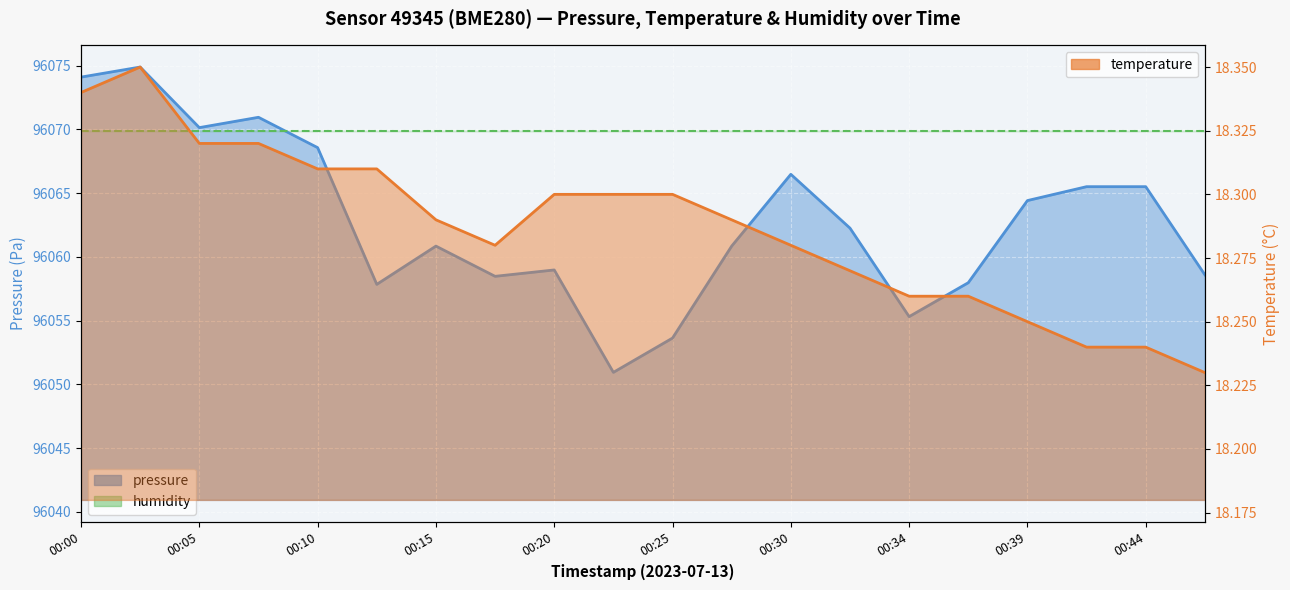

Does the chart display data point markers on the line(s)?

No